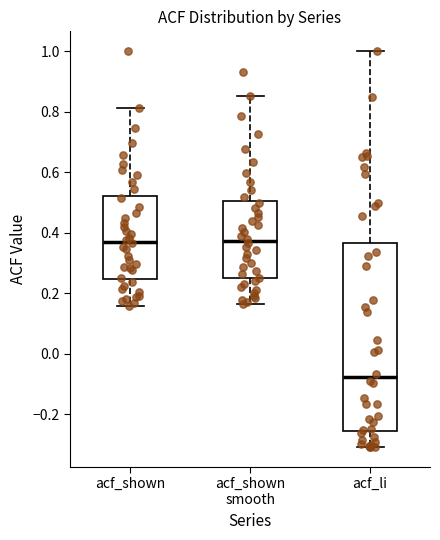

Reading left to right, read every box against the y-axis: the position of its median line, the range the box covers, and the ends of its whiskers. The values are not printed on the chart, so give them approximately, as read against the axis.

acf_shown: median 0.38, box 0.24 to 0.52, whiskers 0.16 to 0.82
acf_shown smooth: median 0.38, box 0.24 to 0.50, whiskers 0.16 to 0.86
acf_li: median -0.08, box -0.26 to 0.36, whiskers -0.30 to 1.00